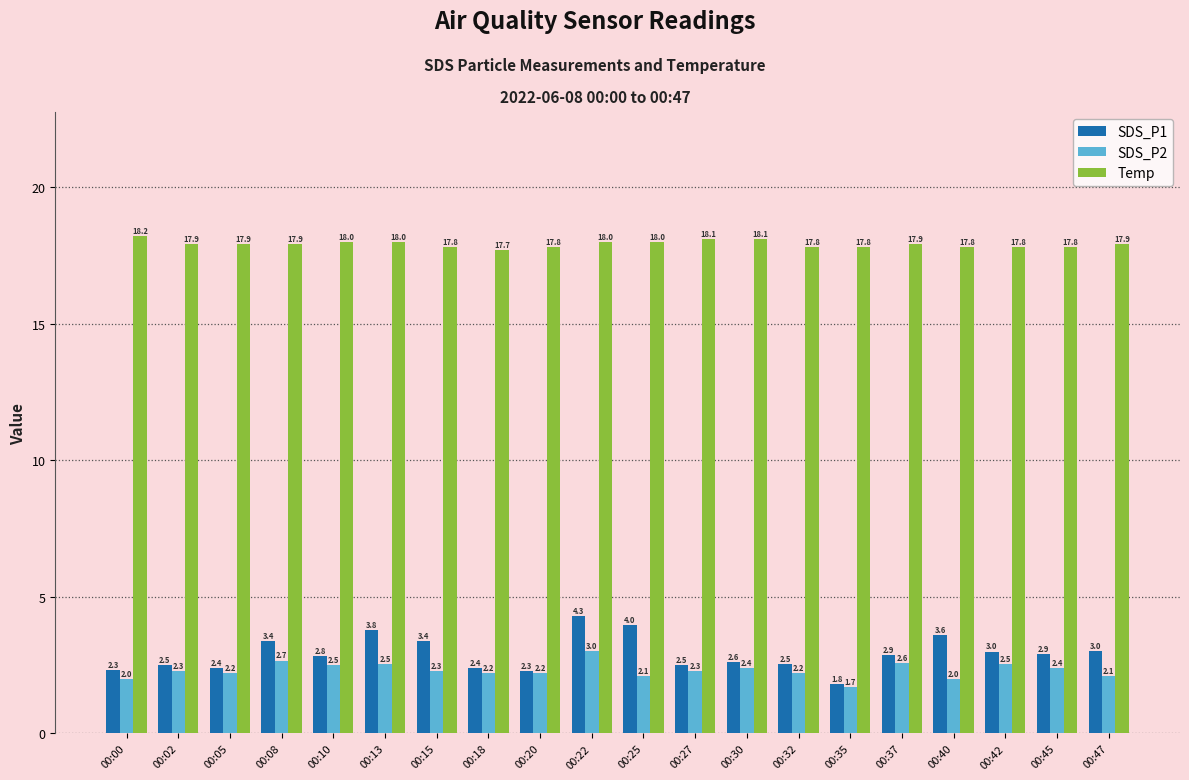

The Temp series shows 18.0 at 00:25. True or false?

True